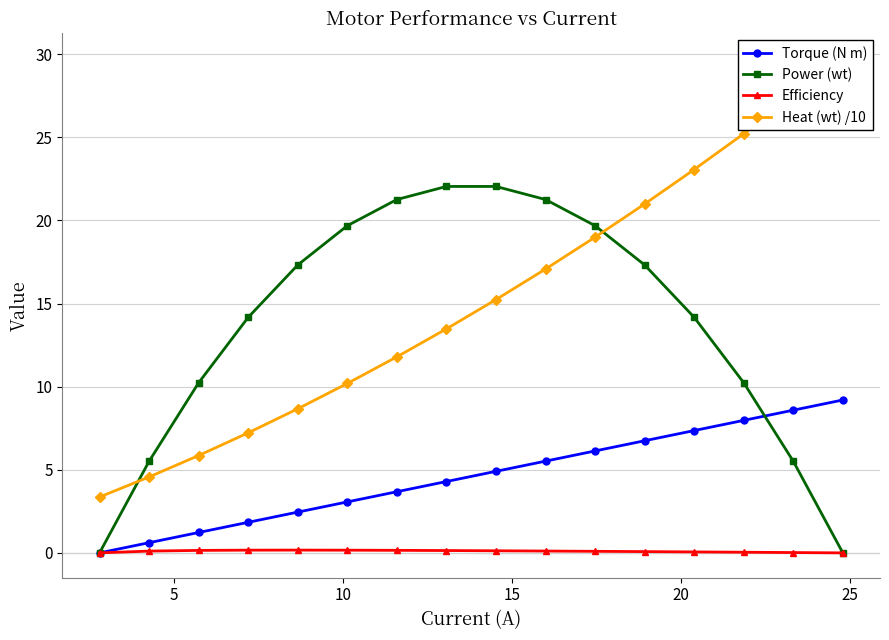

What is the sum of all Efficiency values?

1.6